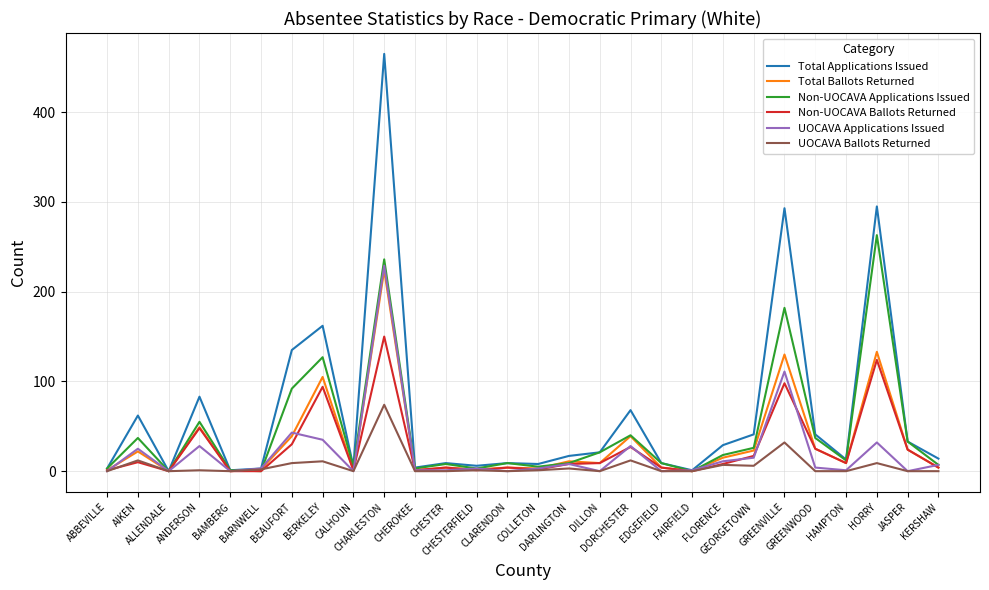

Which series has the widest spread of values?

Total Applications Issued